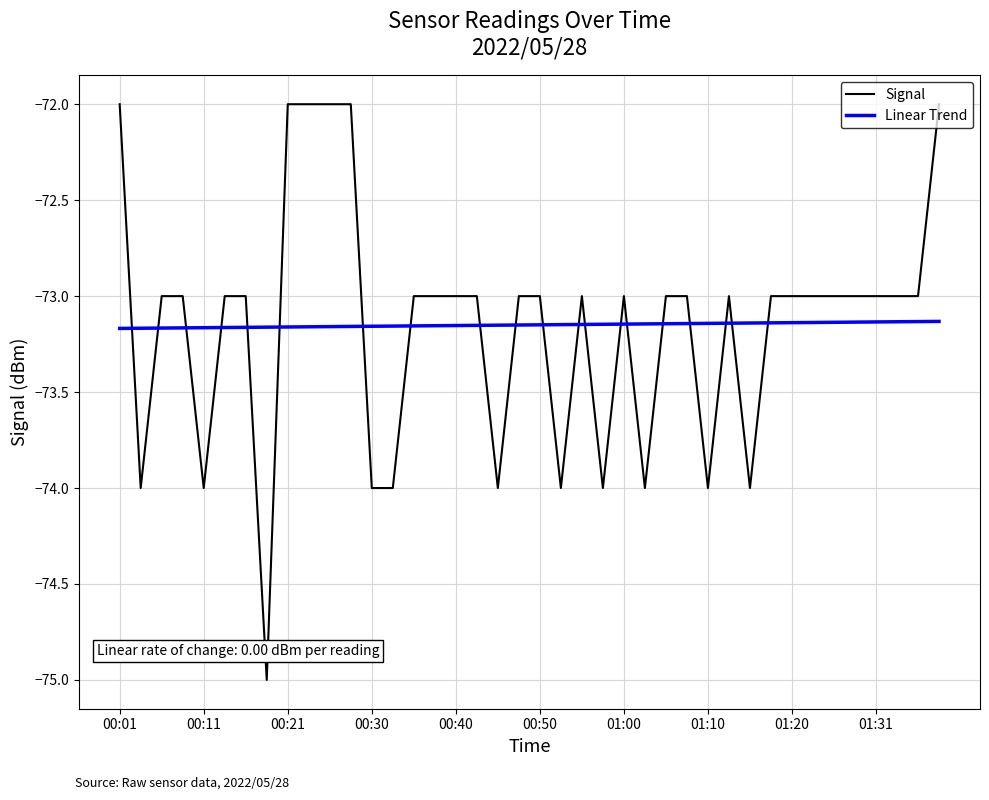

Is this an area chart (filled region under the line)?

No